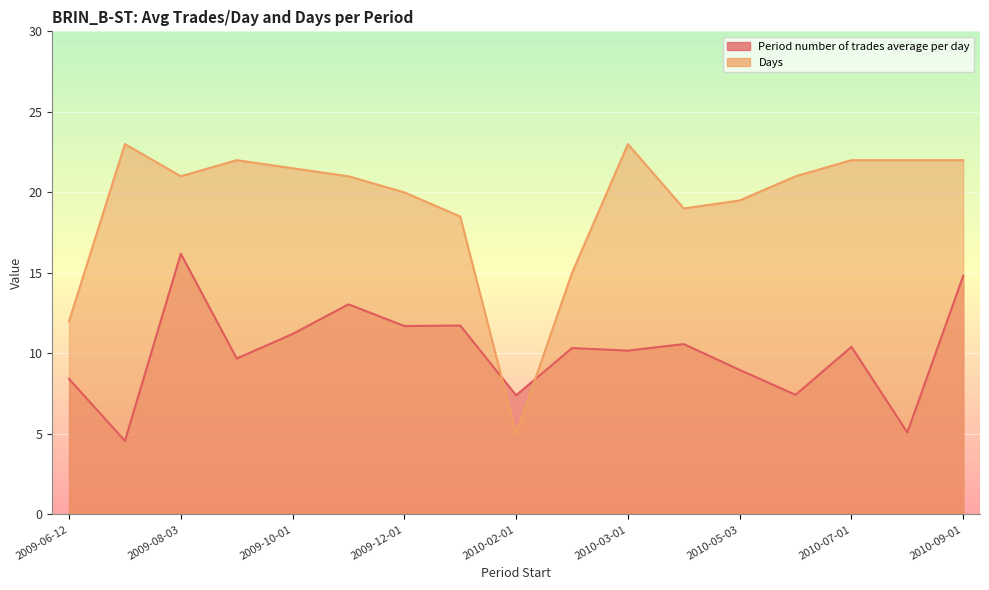

What is the sum of the Days values at 2009-08-03 and 2010-01-04?

39.5